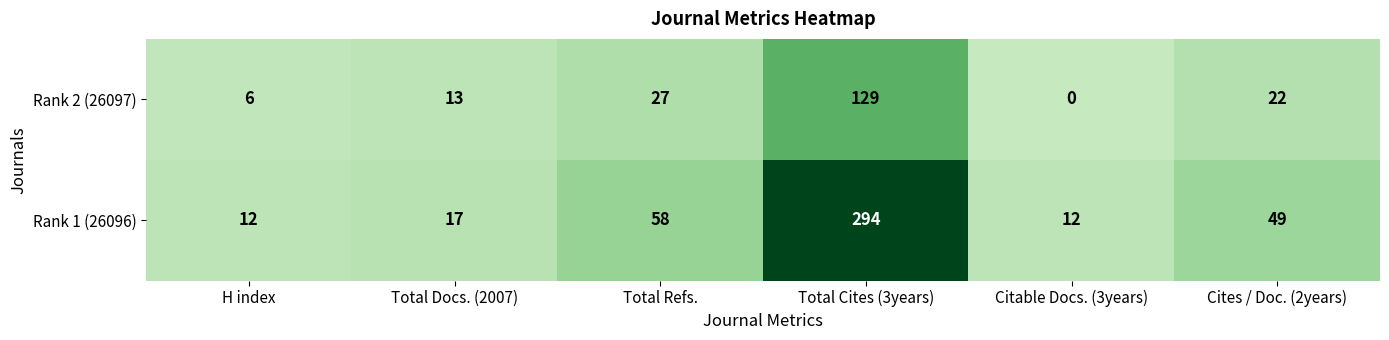

Which series has the largest range (max minus min)?

Rank 1 (26096)